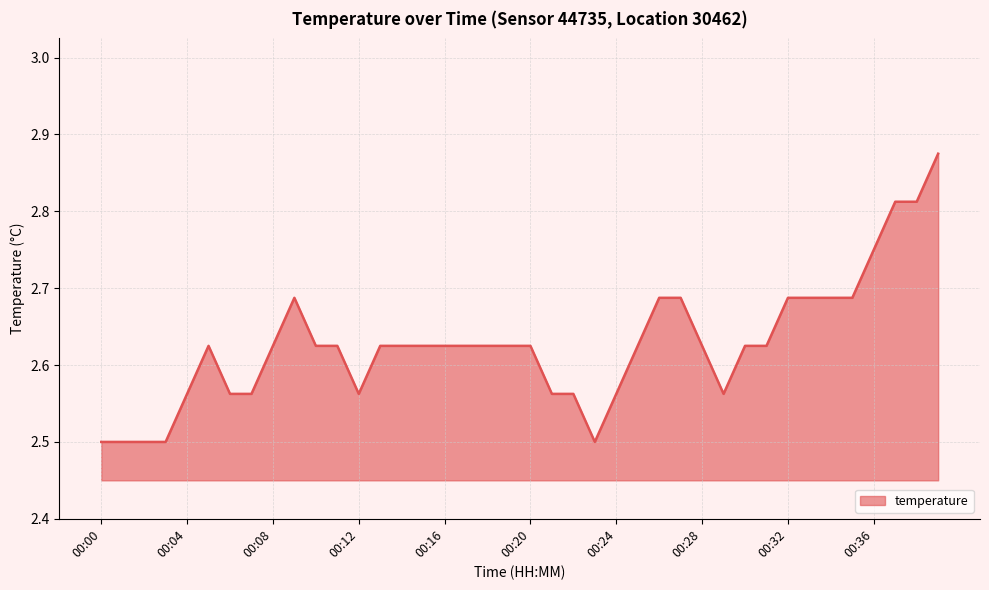

What is the minimum value shown in the chart?

2.5